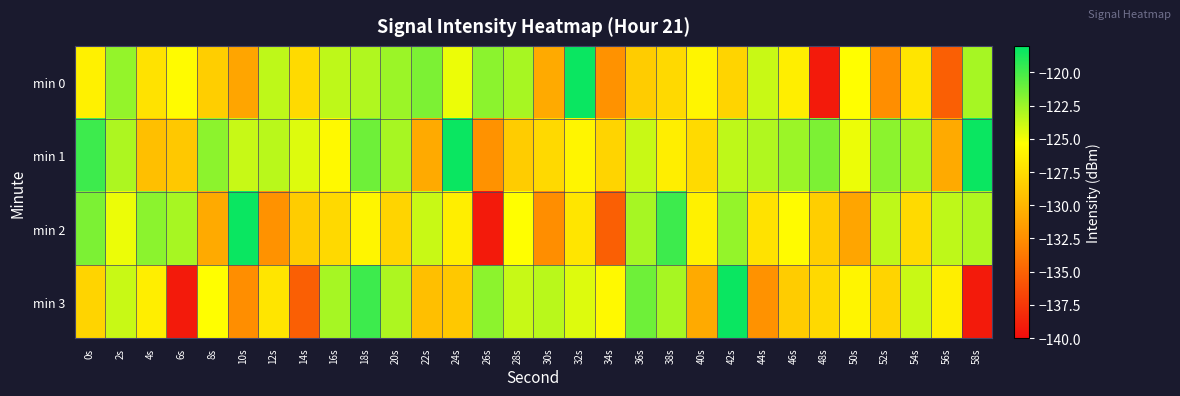

At 0s, list the series in order from smallest to largest.

min 3, min 0, min 2, min 1